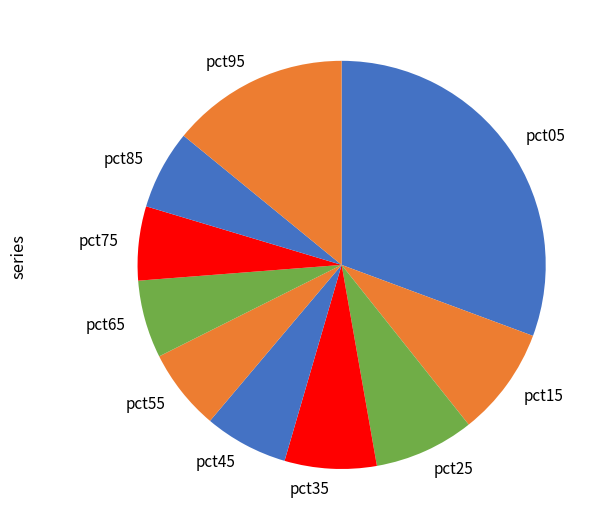

Which category has the biggest portion of the pie?

pct05